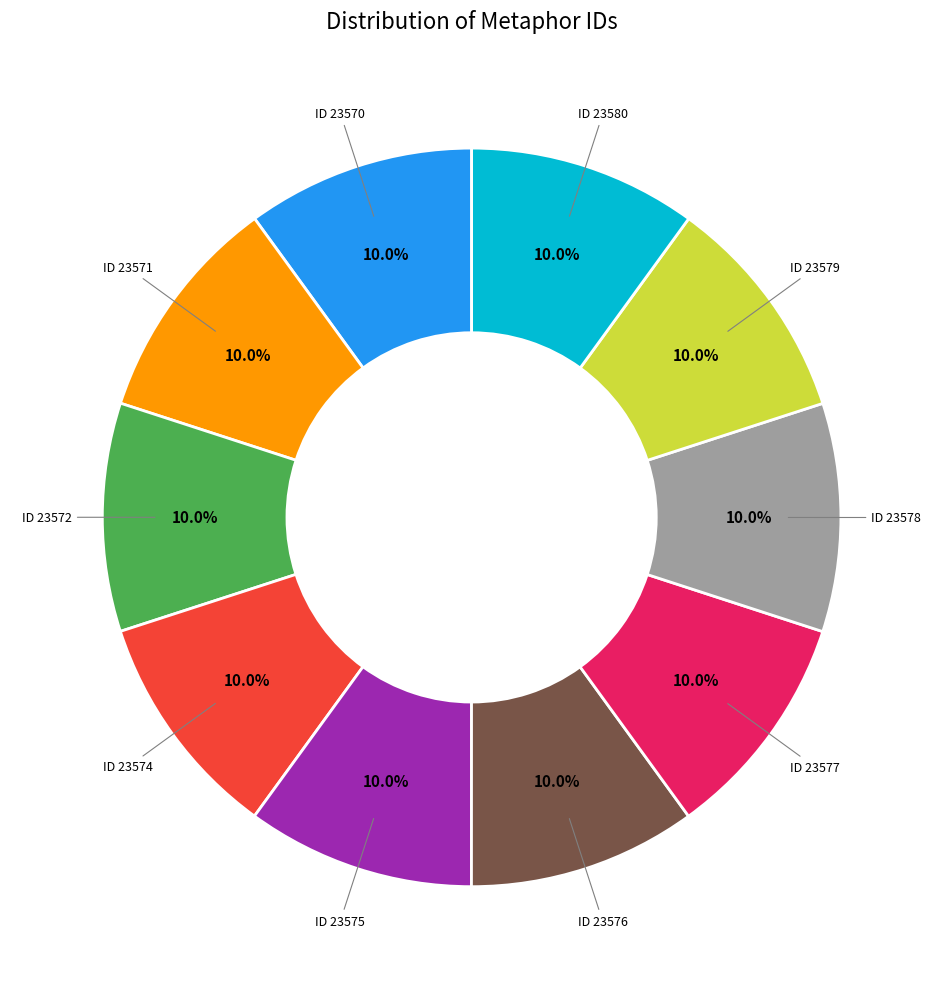

Is there a majority slice in this chart?

No